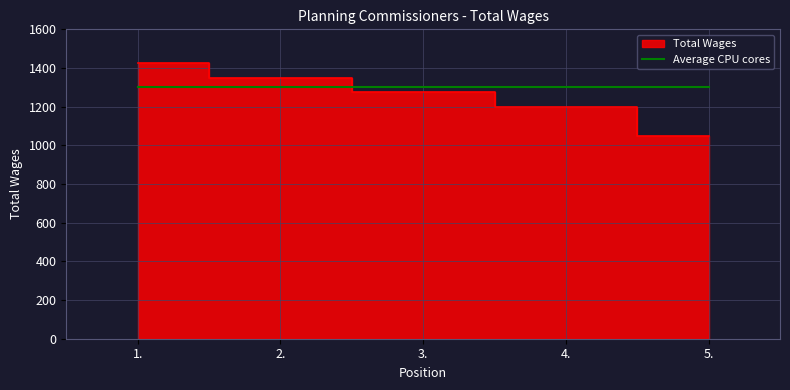

Reading left to right, what are all the values shown in this chart?

1.=1425	2.=1350	3.=1275	4.=1200	5.=1050